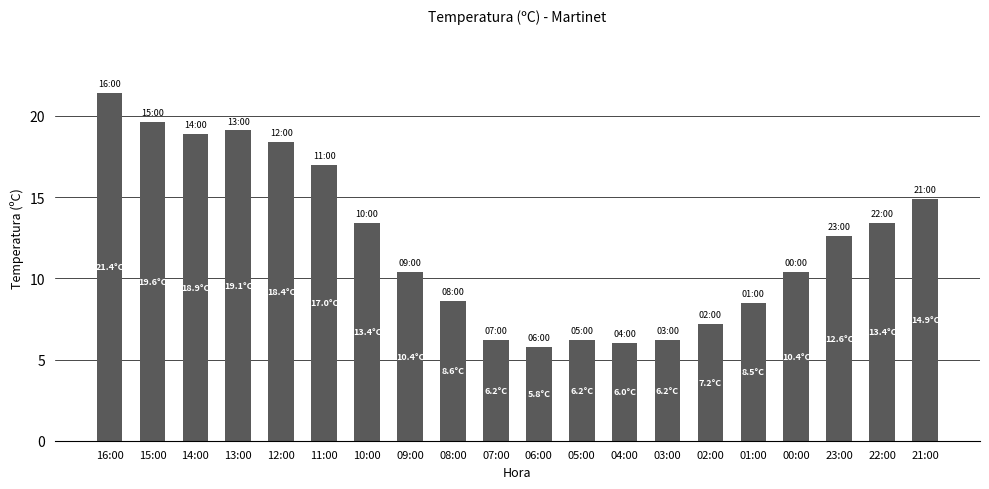

How many bars are there in total?

20